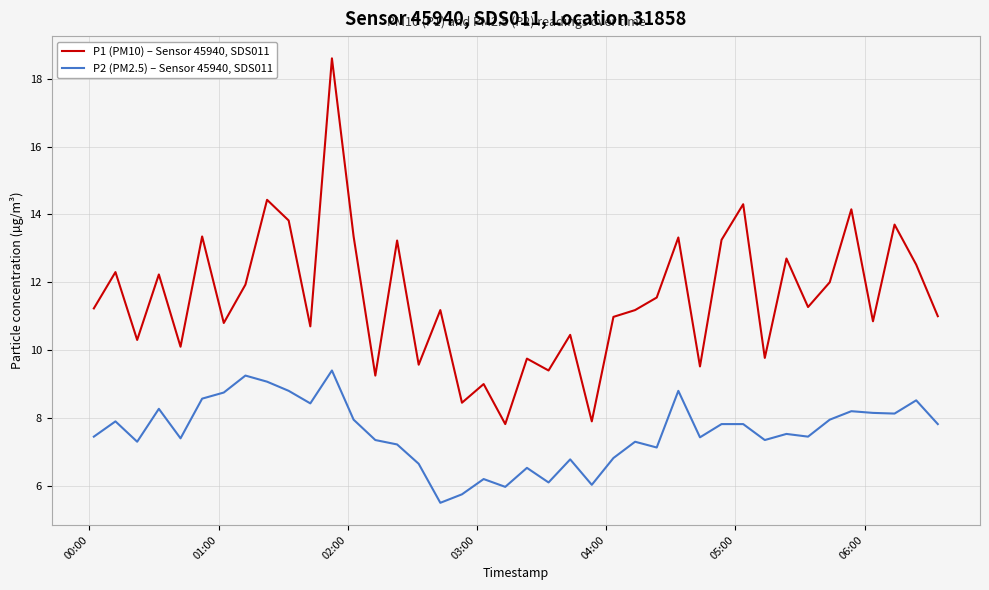

What is the difference between the second highest and minimum values in the P1 (PM10) – Sensor 45940, SDS011 series?

6.6